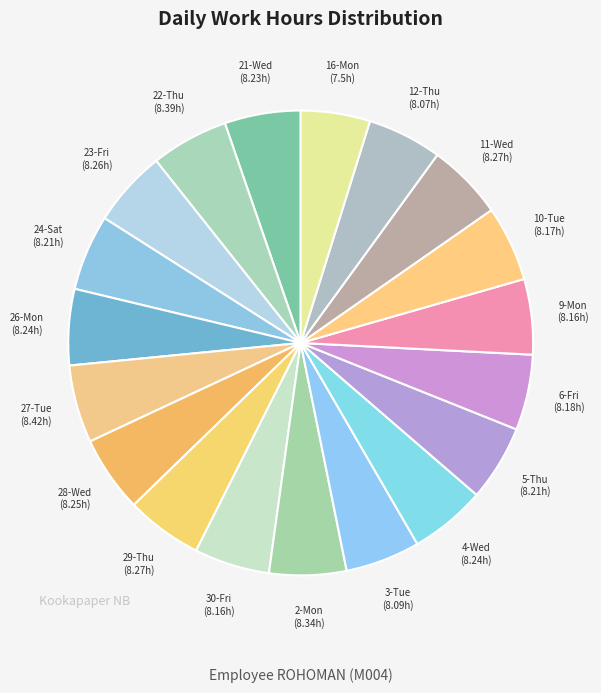

Approximately how many times larger is the value at 24-Sat compared to 5-Thu?

1.0